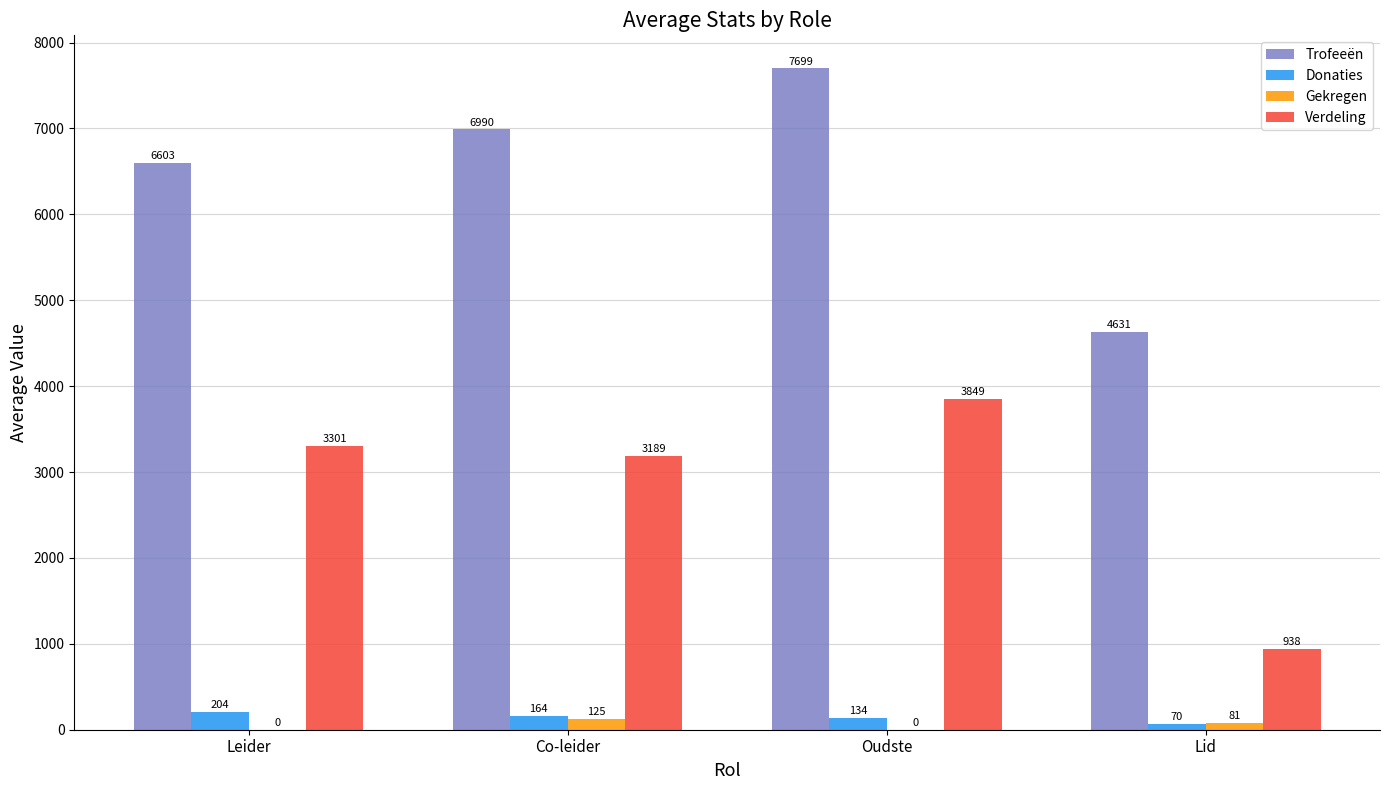

Is the value of Trofeeën at Leider greater than the value of Verdeling at Co-leider?

Yes